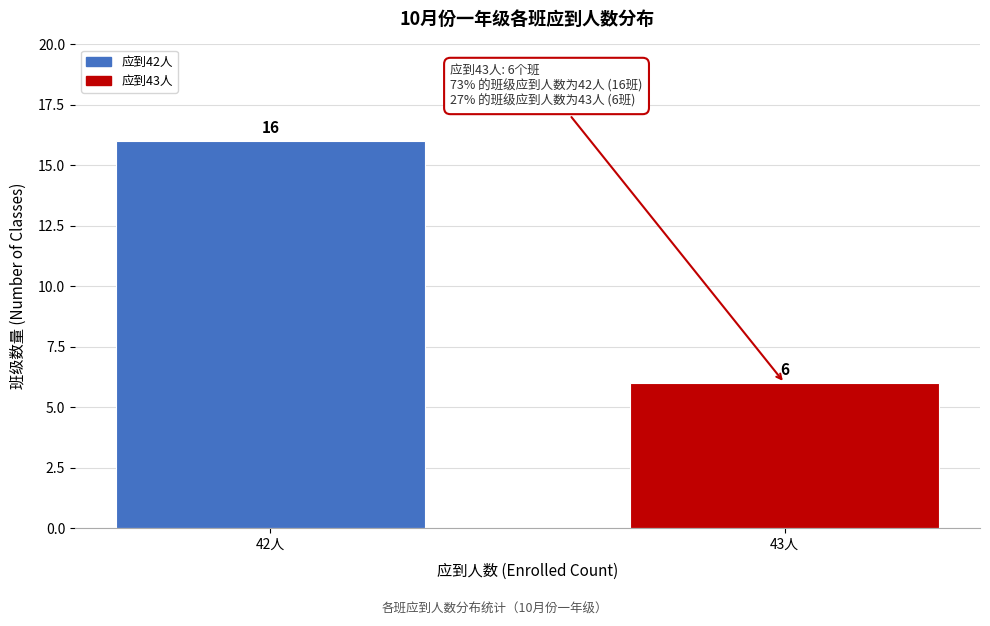

Reading left to right, what are all the values shown in this chart?

42人=16	43人=6